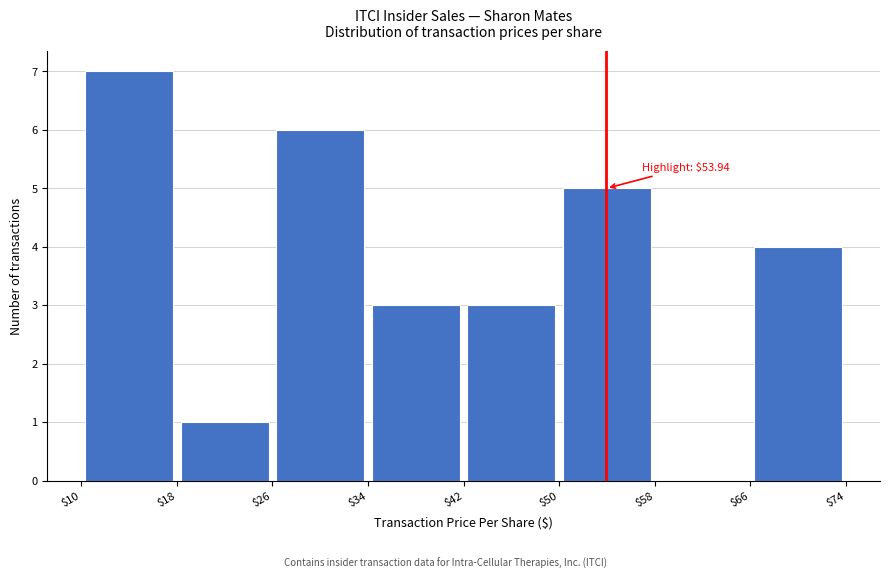

Which range on the x-axis has the tallest bar?

$10 to $18